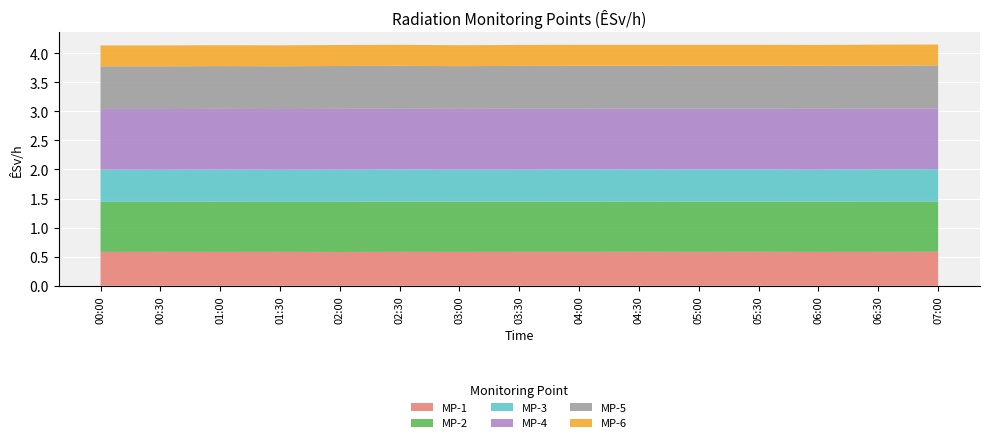

Reading right to left, list all the values displayed in this chart.

MP-1: 07:00=0.6	06:30=0.6	06:00=0.6	05:30=0.6	05:00=0.6	04:30=0.6	04:00=0.6	03:30=0.6	03:00=0.6	02:30=0.6	02:00=0.6	01:30=0.6	01:00=0.6	00:30=0.6	00:00=0.6
MP-2: 07:00=0.9	06:30=0.9	06:00=0.9	05:30=0.9	05:00=0.9	04:30=0.9	04:00=0.9	03:30=0.9	03:00=0.9	02:30=0.9	02:00=0.9	01:30=0.9	01:00=0.9	00:30=0.9	00:00=0.9
MP-3: 07:00=0.6	06:30=0.6	06:00=0.6	05:30=0.6	05:00=0.6	04:30=0.6	04:00=0.6	03:30=0.6	03:00=0.6	02:30=0.6	02:00=0.6	01:30=0.6	01:00=0.6	00:30=0.6	00:00=0.6
MP-4: 07:00=1.0	06:30=1.0	06:00=1.0	05:30=1.0	05:00=1.0	04:30=1.0	04:00=1.0	03:30=1.0	03:00=1.0	02:30=1.0	02:00=1.0	01:30=1.0	01:00=1.0	00:30=1.0	00:00=1.0
MP-5: 07:00=0.7	06:30=0.7	06:00=0.7	05:30=0.7	05:00=0.7	04:30=0.7	04:00=0.7	03:30=0.7	03:00=0.7	02:30=0.7	02:00=0.7	01:30=0.7	01:00=0.7	00:30=0.7	00:00=0.7
MP-6: 07:00=0.4	06:30=0.4	06:00=0.4	05:30=0.4	05:00=0.4	04:30=0.4	04:00=0.4	03:30=0.4	03:00=0.4	02:30=0.4	02:00=0.4	01:30=0.4	01:00=0.4	00:30=0.4	00:00=0.4